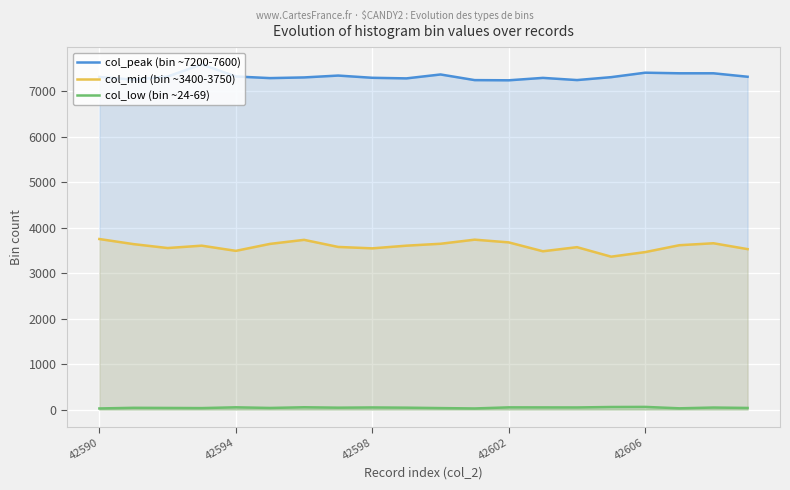

True or false: col_low (bin ~24-69) has more than 1 points higher than both neighbors.

True